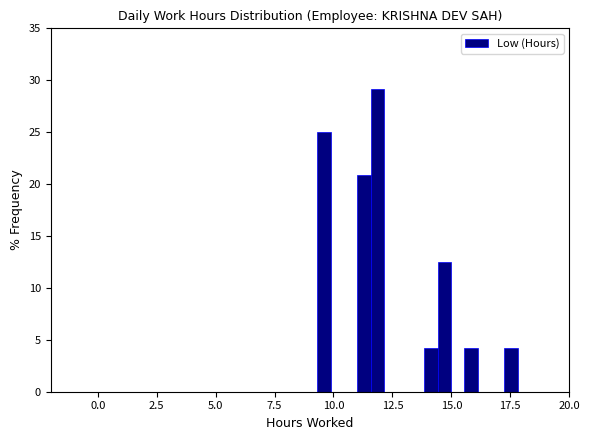

Around what value on the x-axis is the tallest bar? Give the approximate position of its centre, as read against the axis.

12.0